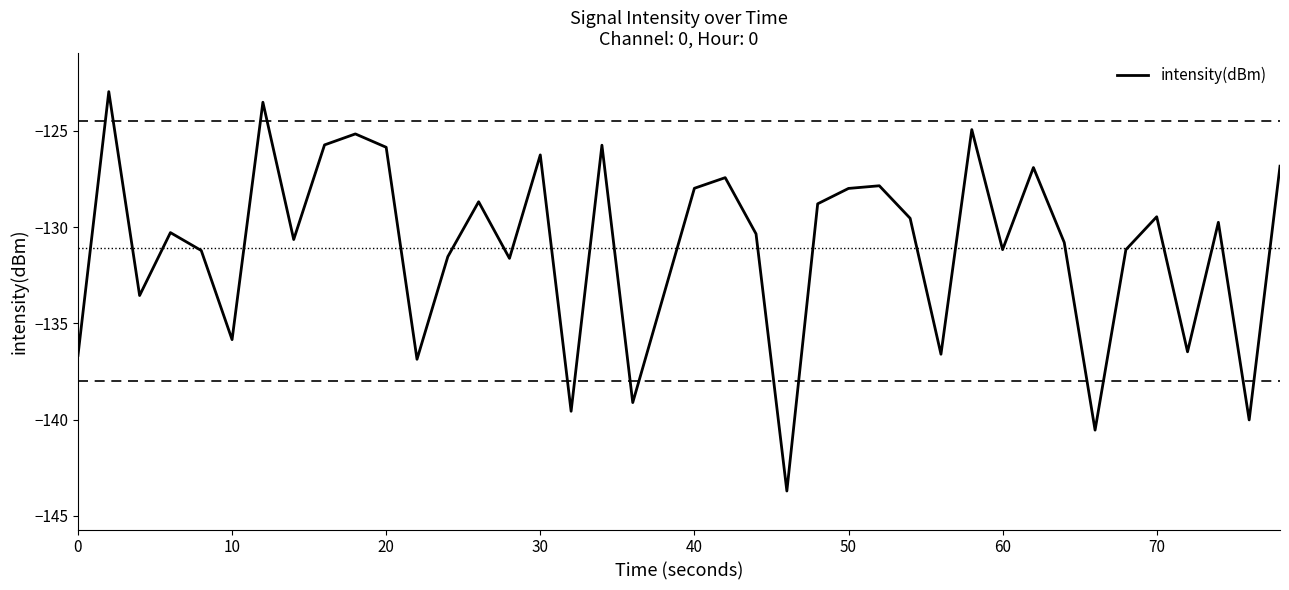

What is the maximum value shown in the chart?

-123.0